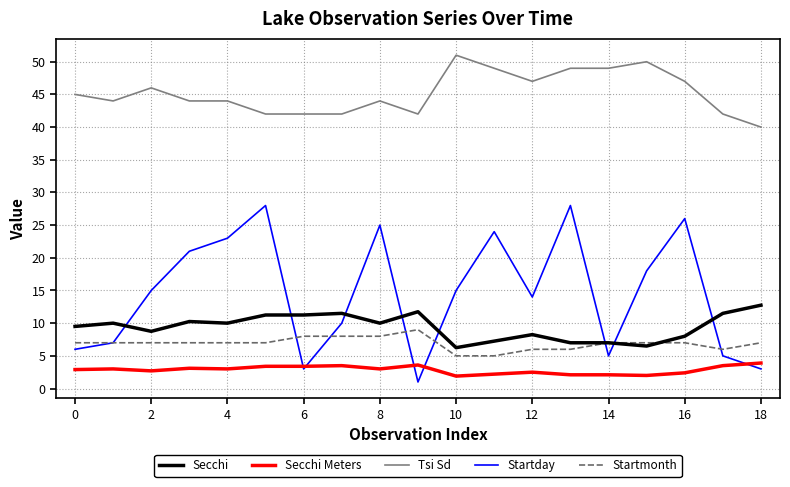

What is the highest value of the Startmonth series?

9.0